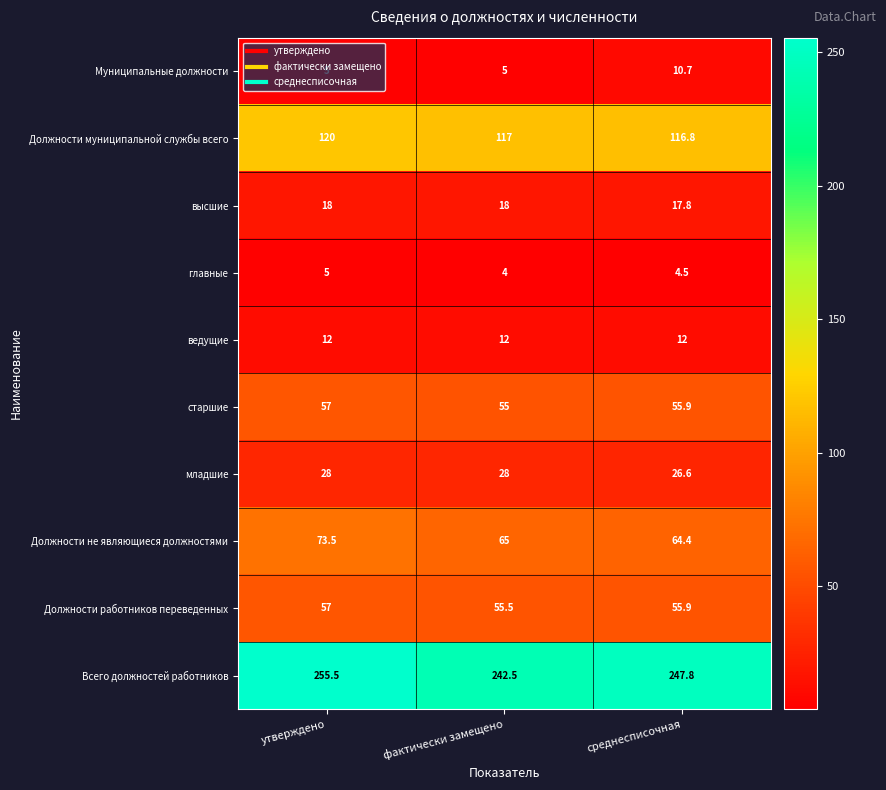

What is the highest value of the старшие series?

57.0